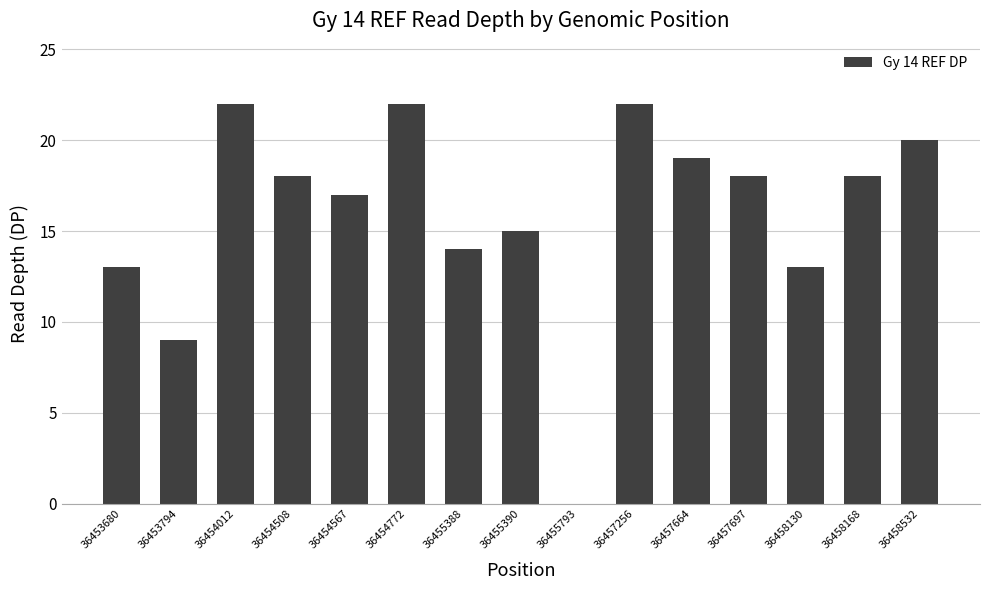

What is the ratio of the value at 36455390 to the value at 36457697?

0.8